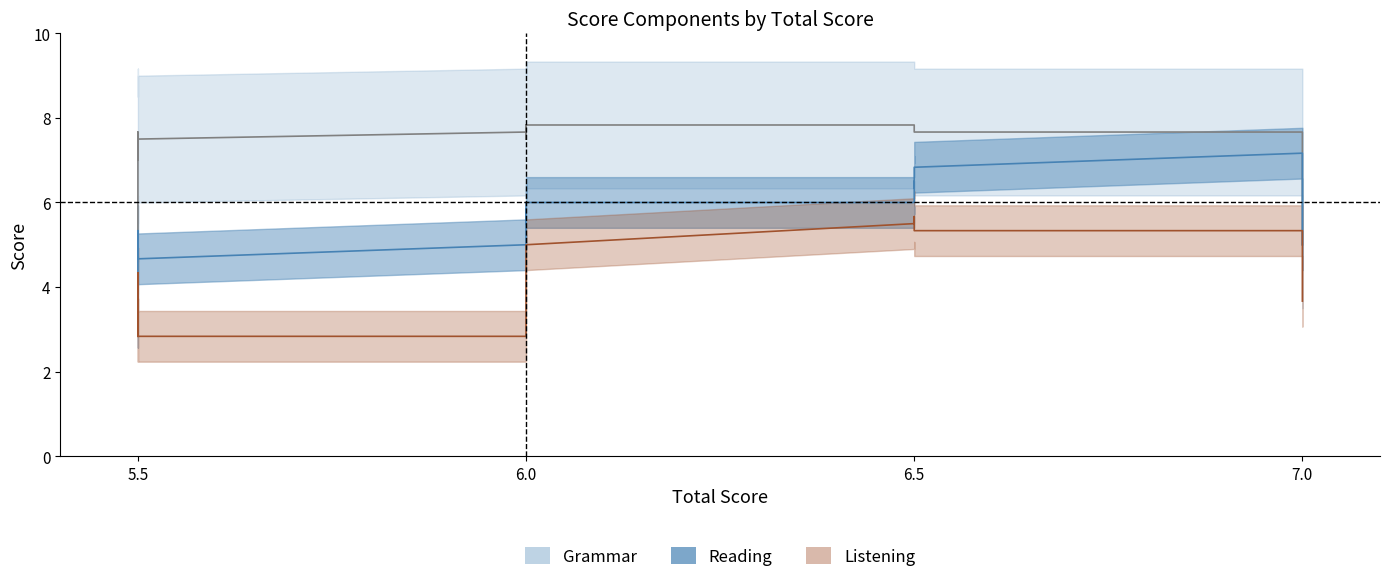

Which series has the largest total across all categories?

Grammar